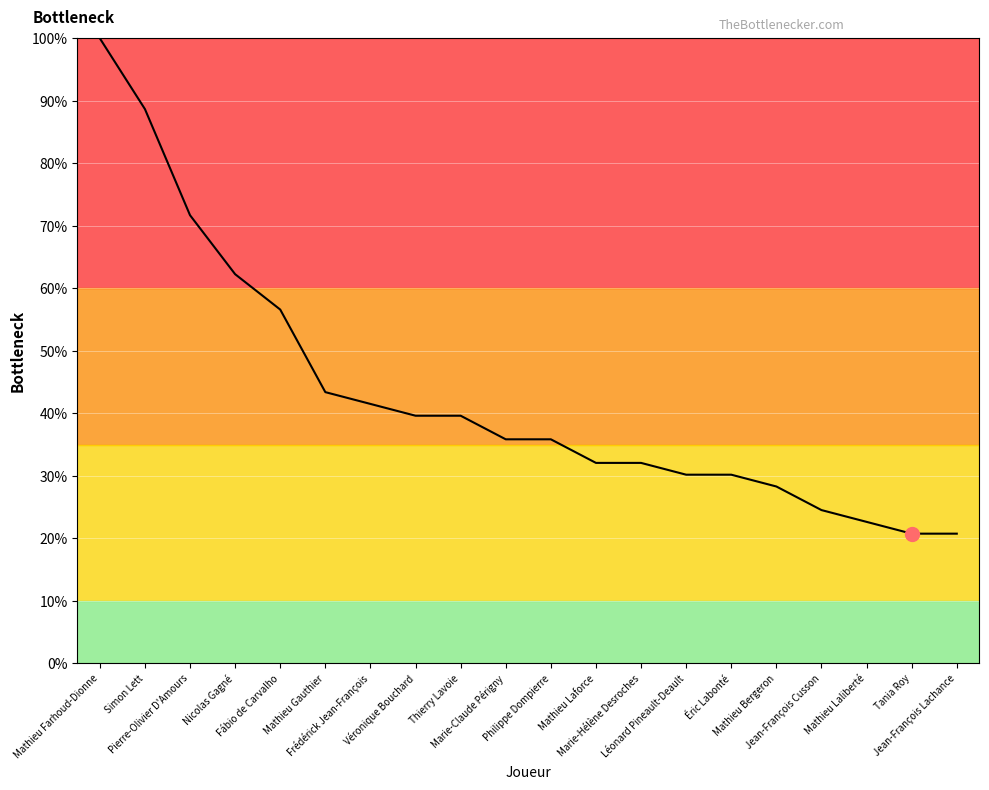

How many values are below 35?

9